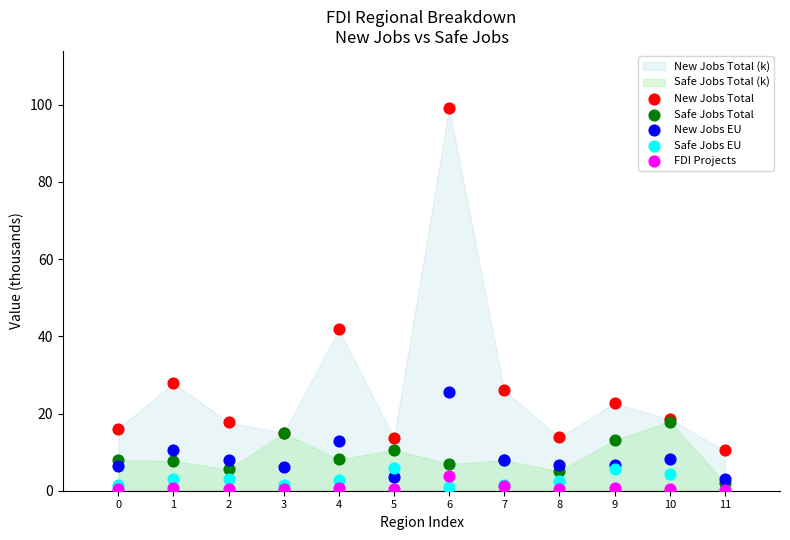

In the New Jobs Total series, what Y value is closest to 54?

41.8